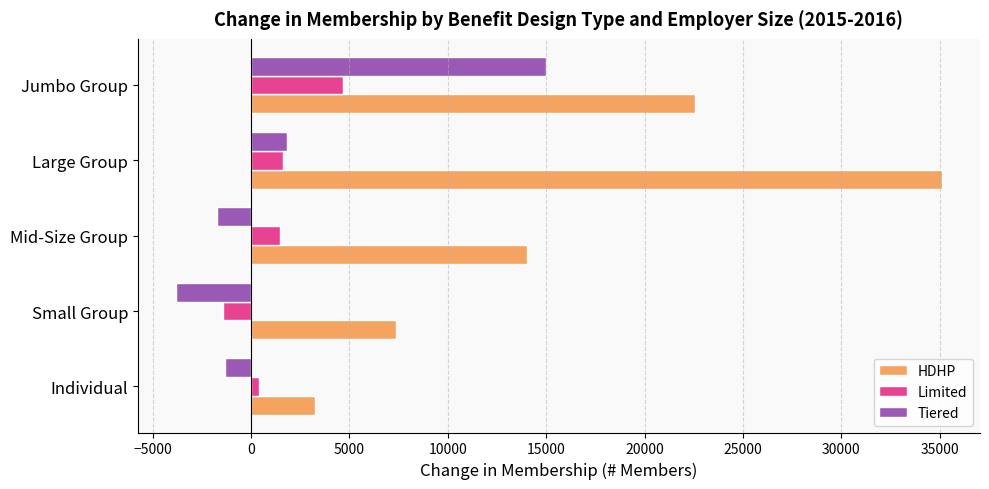

Rank the categories by Tiered value from highest to lowest.

Jumbo Group, Large Group, Individual, Mid-Size Group, Small Group